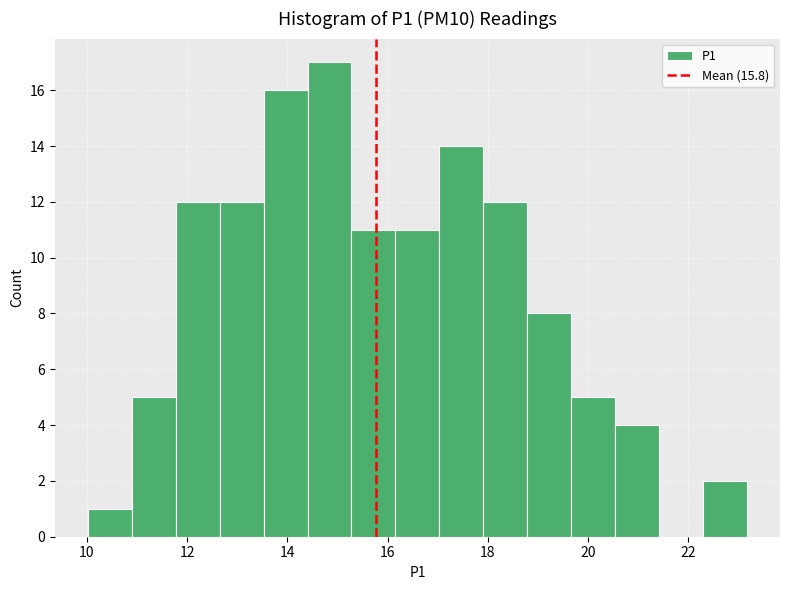

What is the height of the bar covering 14.4 to 15.2 on the x-axis? Neither the bar edges nor the heights are printed on the chart, so give them approximately, as read against the axes.

17